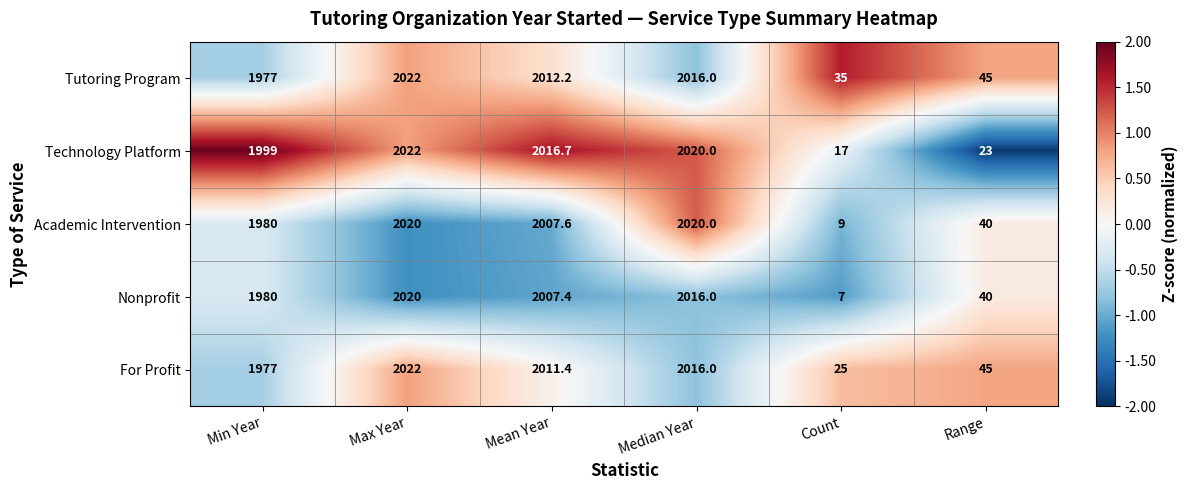

What is the average value of the For Profit series?

1349.4